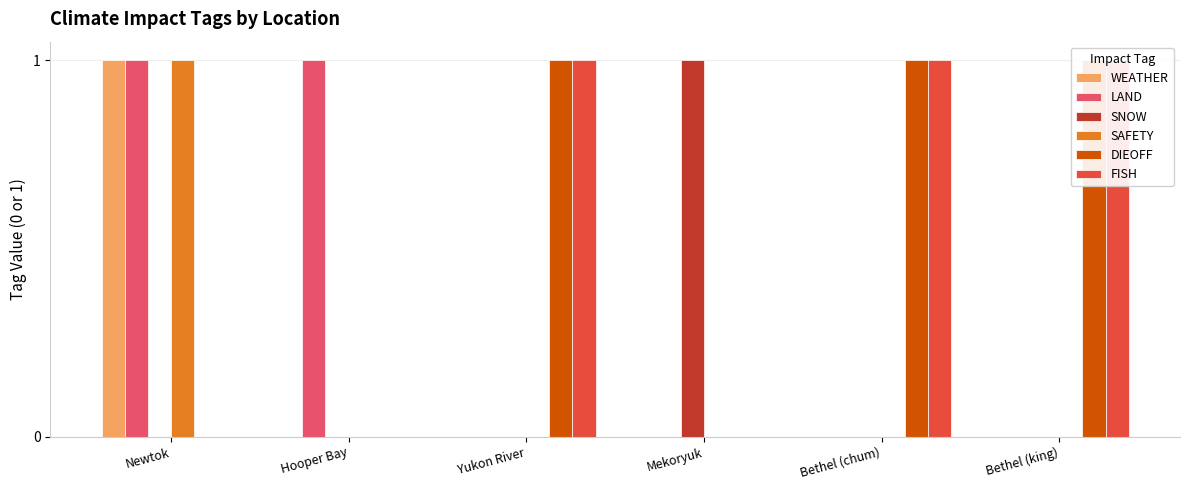

Which series has the widest spread of values?

WEATHER